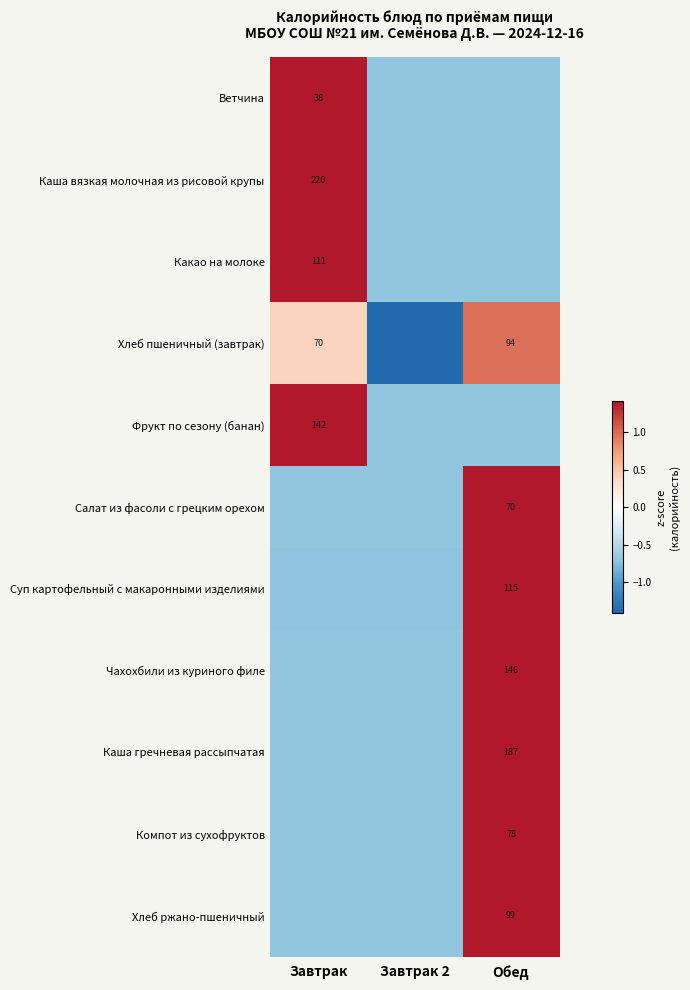

How many negative values does the Компот из сухофруктов series have?

2